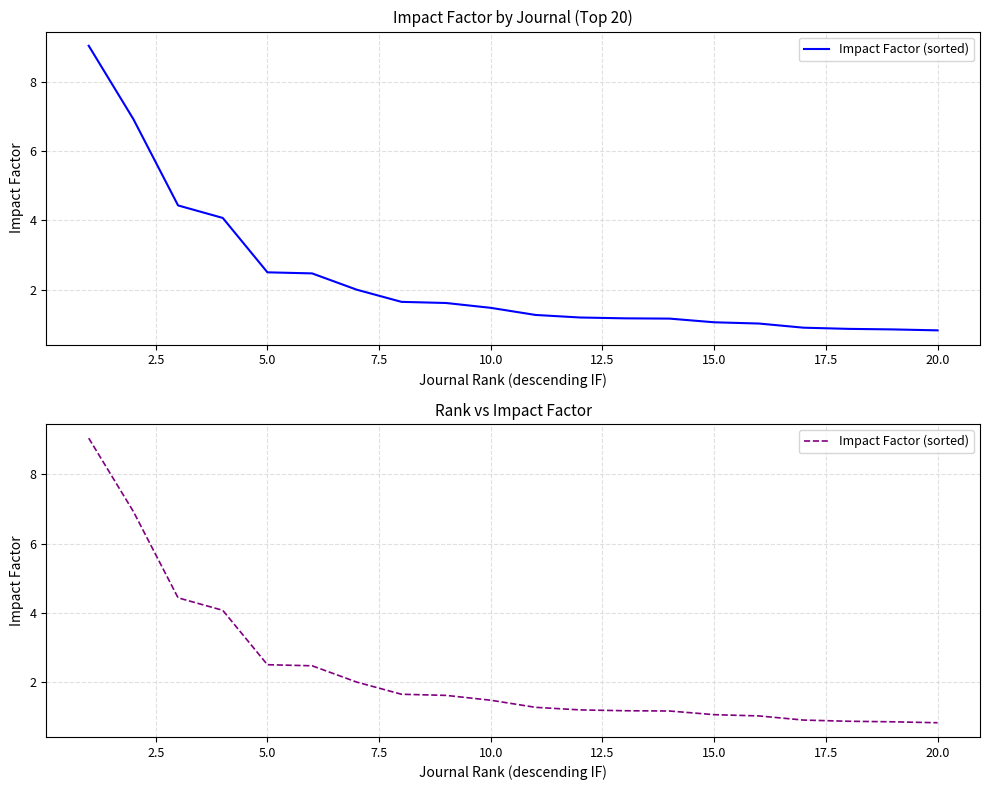

True or false: there are more than 1 points higher than both neighbors.

False